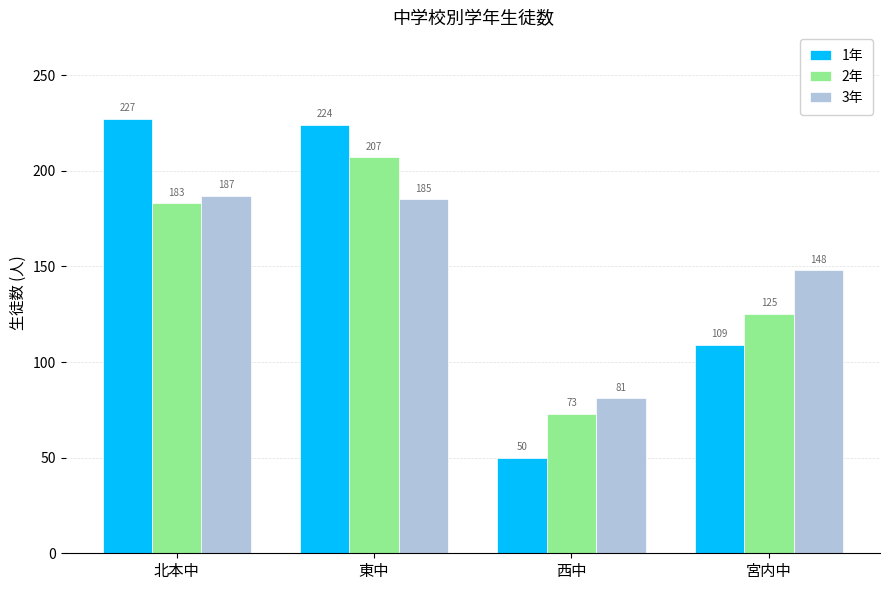

Which series has the largest total across all categories?

1年